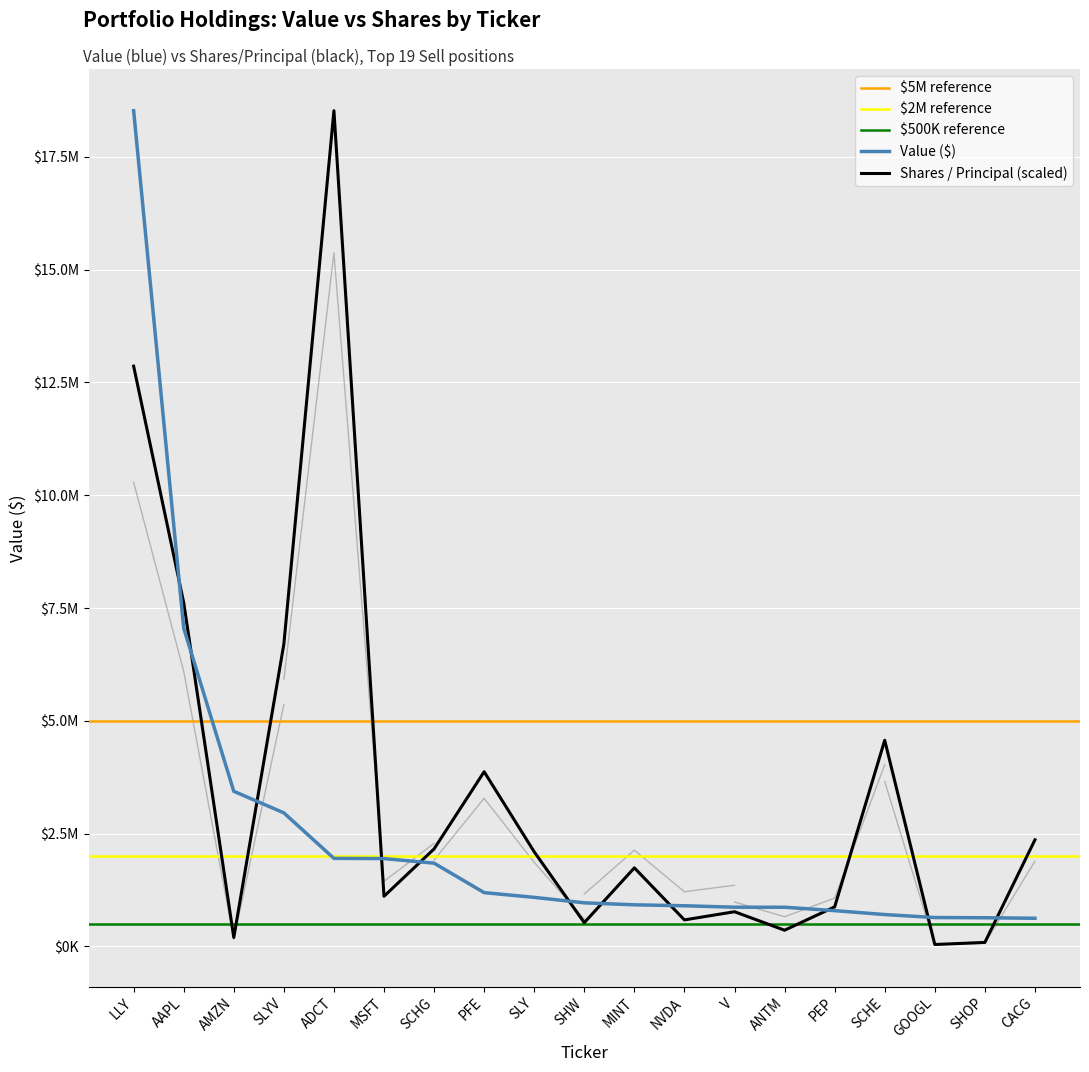

Read the Shares / Principal value at SCHE.

4569282.8